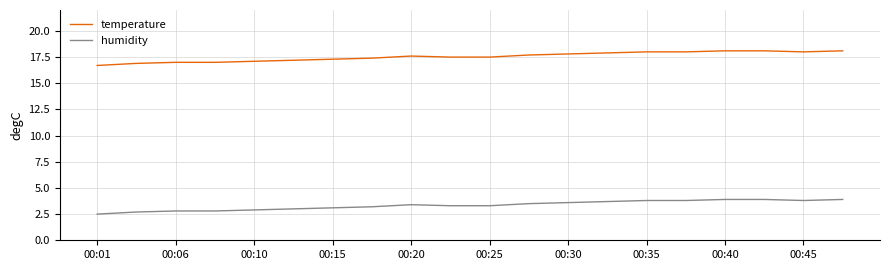

Which series has the largest total across all categories?

temperature